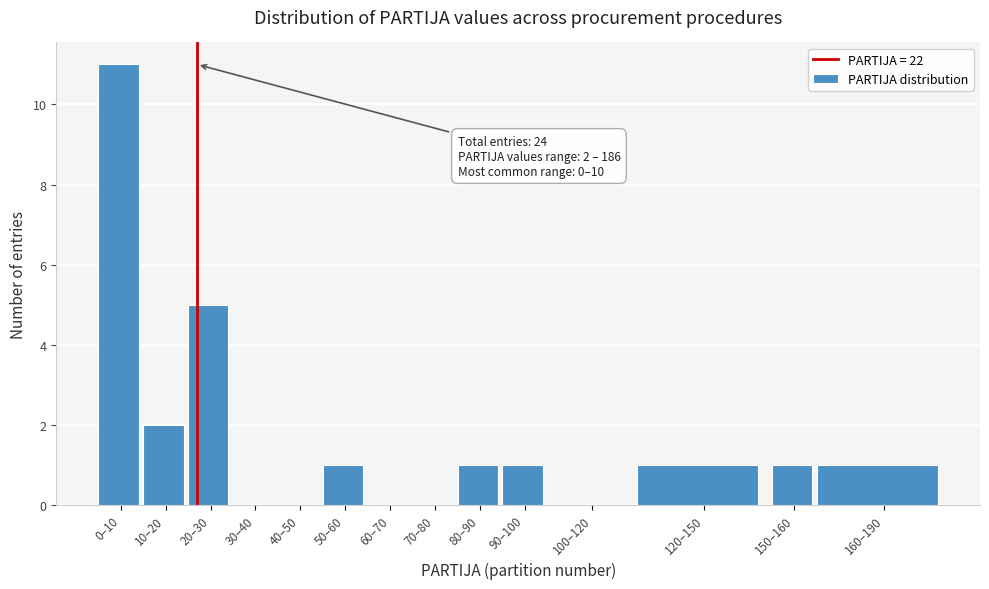

Reading right to left, extract all data points from this chart.

160–190=1	150–160=1	120–150=1	100–120=0	90–100=1	80–90=1	70–80=0	60–70=0	50–60=1	40–50=0	30–40=0	20–30=5	10–20=2	0–10=11